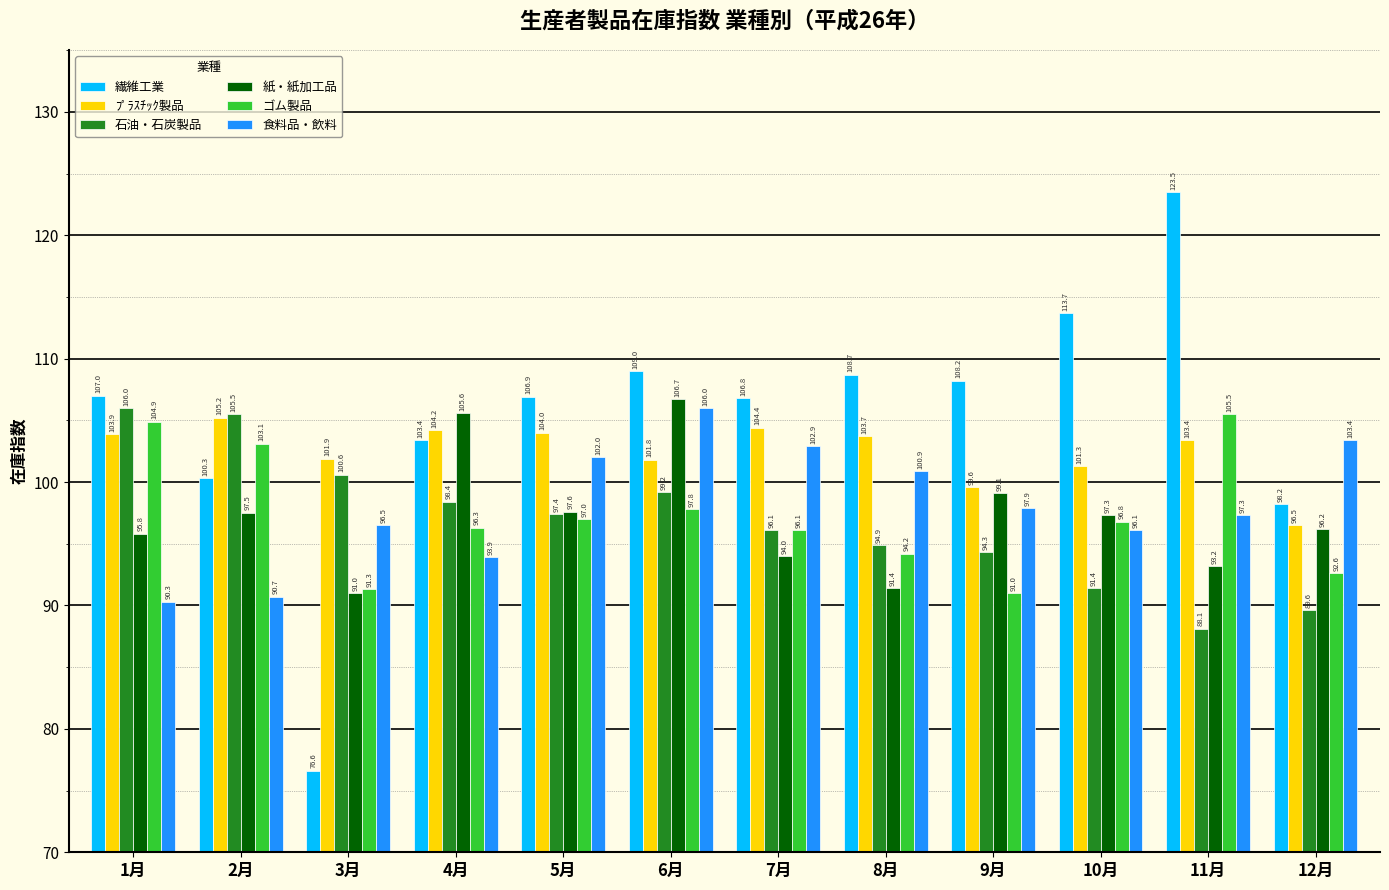

Between 1月 and 3月, which series saw the biggest shift?

繊維工業